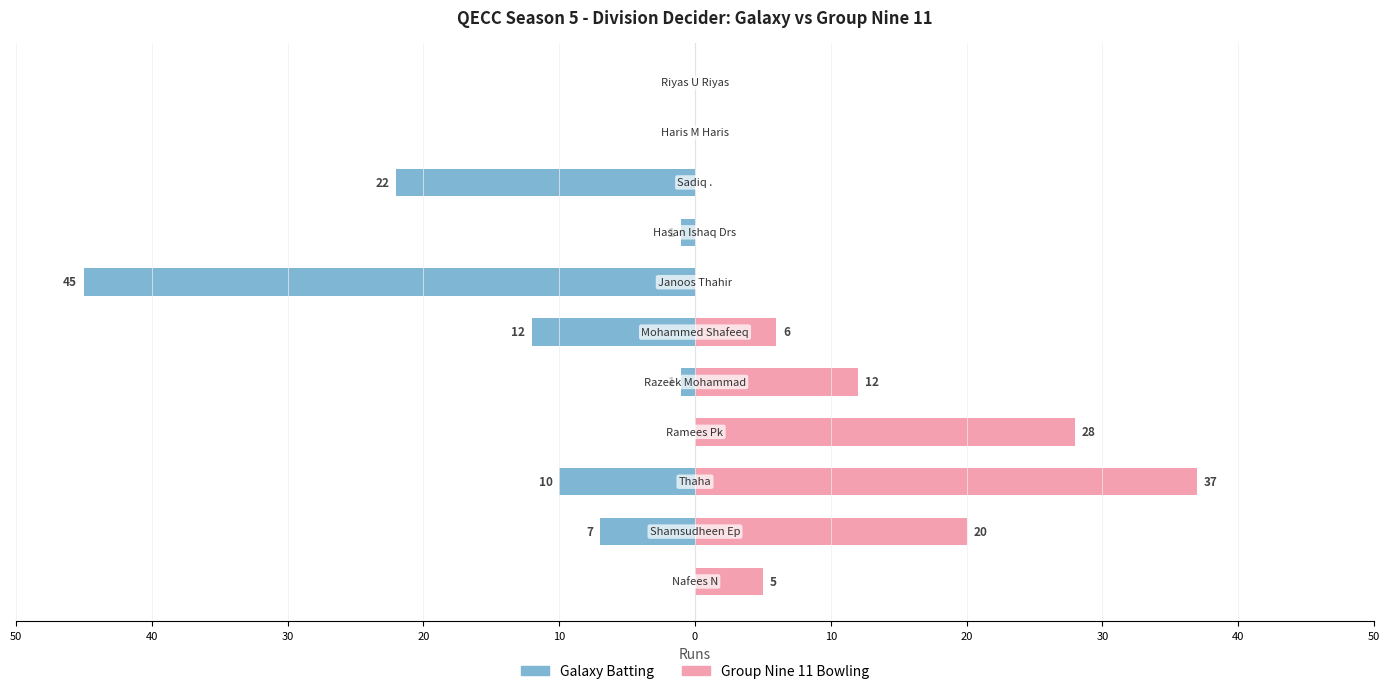

Reading left to right, what are all the values shown in this chart?

Galaxy Batting: 0	-7	-10	0	-1	-12	-45	-1	-22	0	0
Group Nine 11 Bowling: 5	20	37	28	12	6	0	0	0	0	0